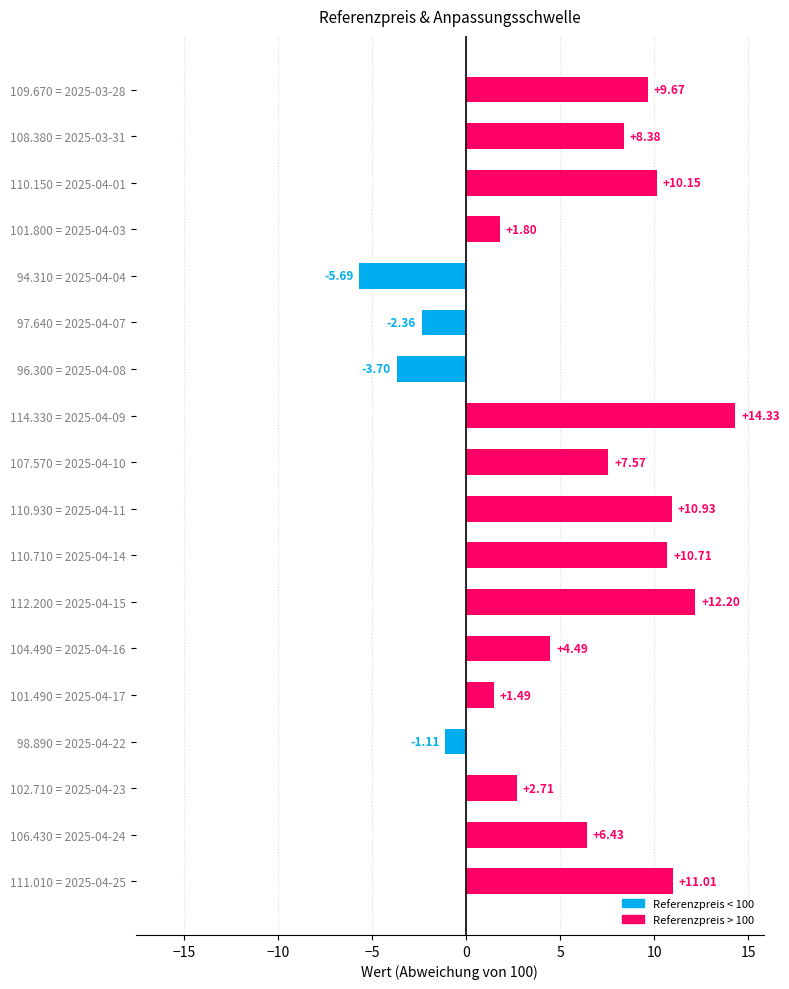

What is the change in value from 98.890 = 2025-04-22 to 110.150 = 2025-04-01?

+11.3